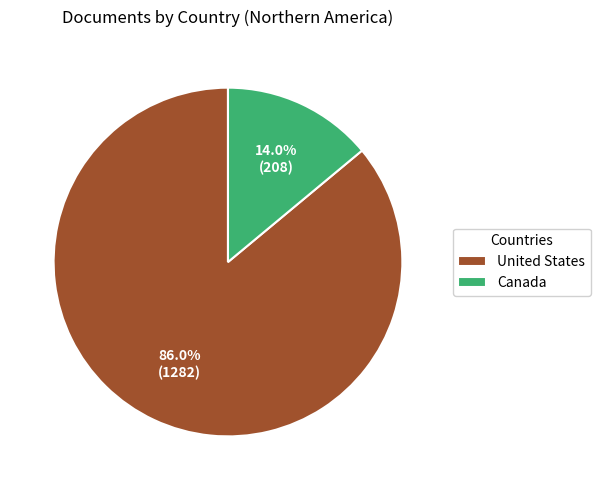

To the nearest percent, what portion does Canada represent?

14%